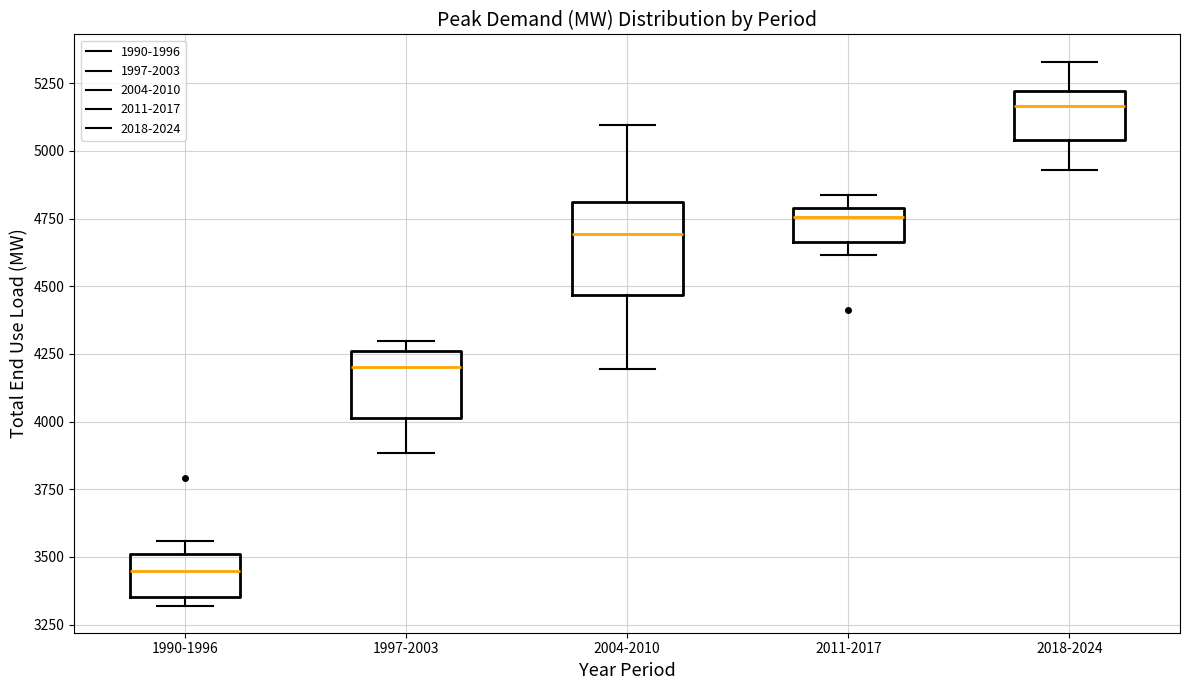

Which box's median line is the lowest?

1990-1996